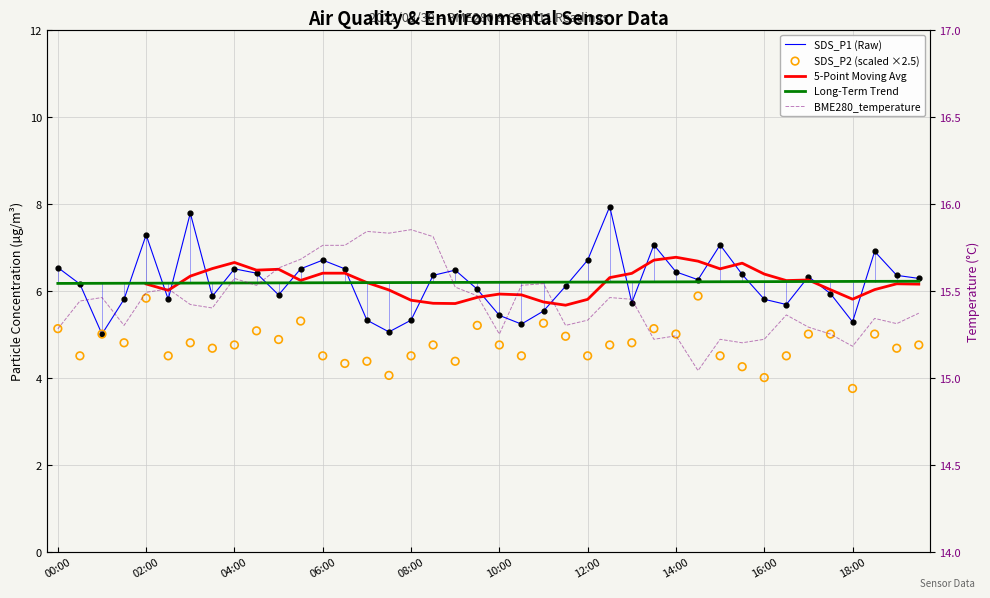

Which series reaches the maximum Y coordinate?

BME280_temperature